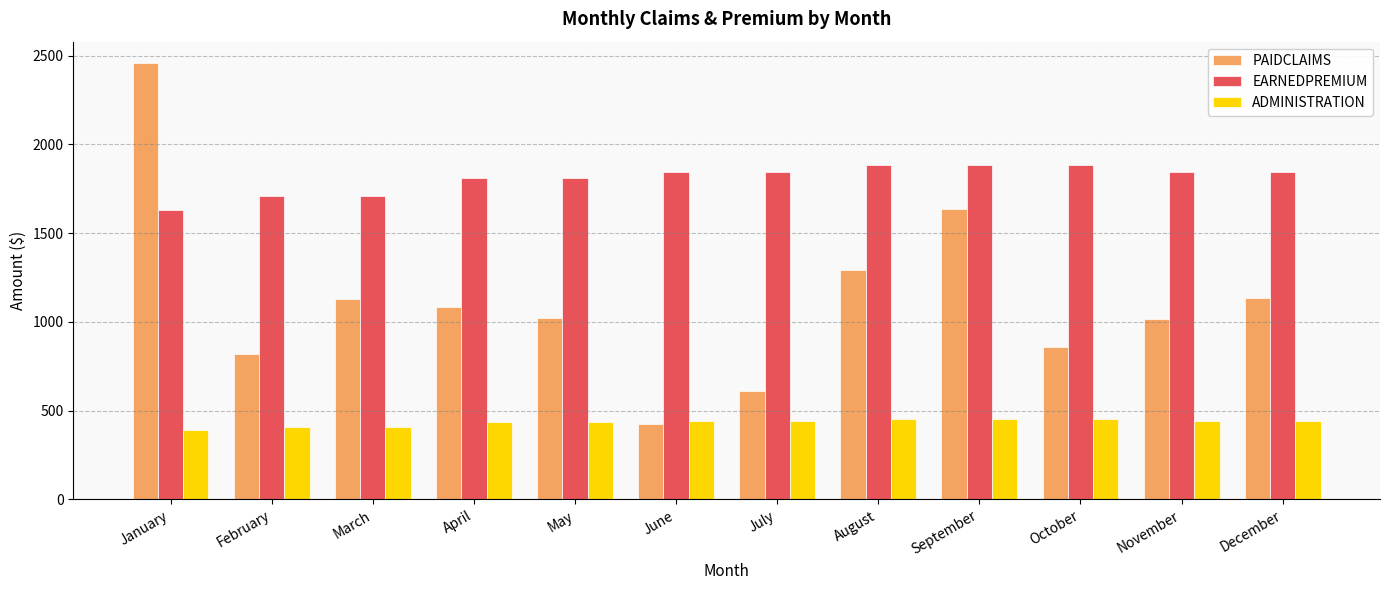

At how many categories does at least one series exceed 719?

12